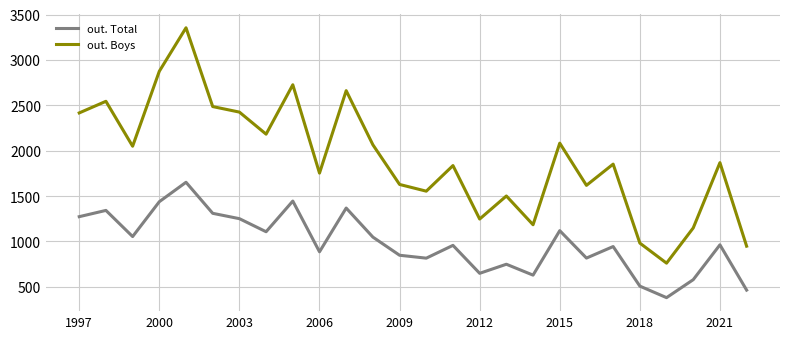

Which series has the largest total across all categories?

out. Boys